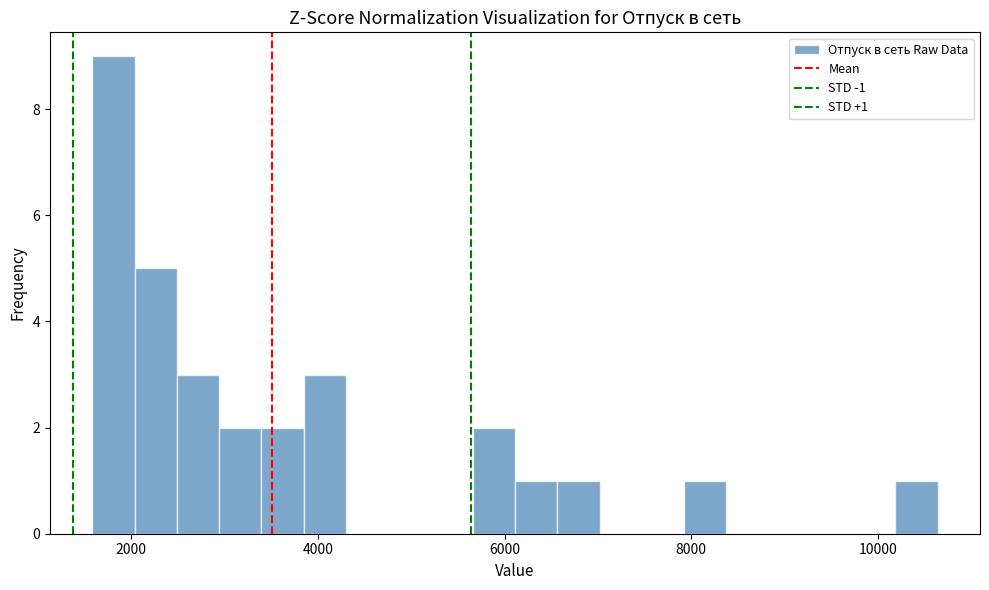

Around what value on the x-axis is the tallest bar? Give the approximate position of its centre, as read against the axis.

1800